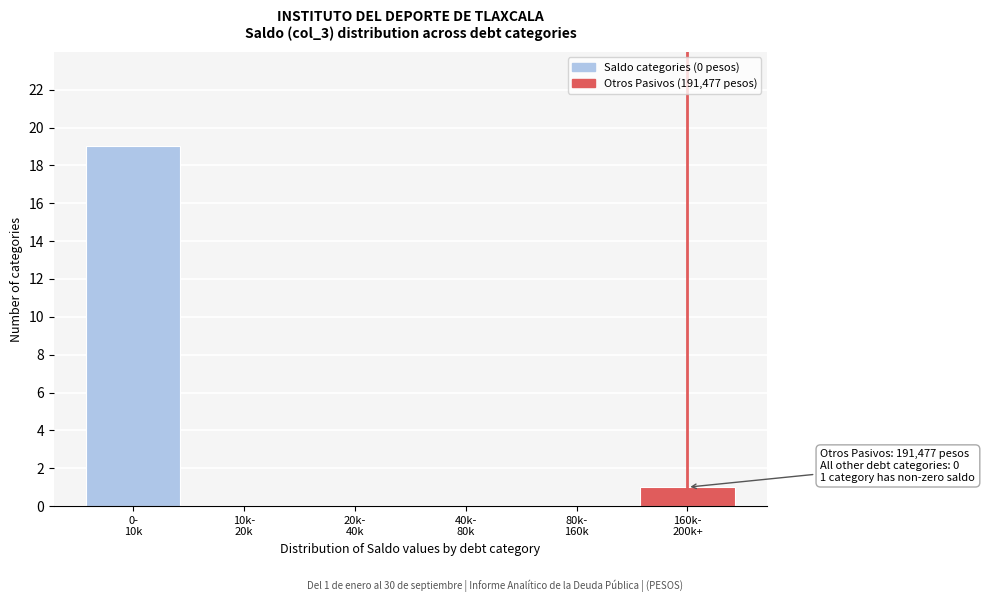

What is the sum of all values?

20